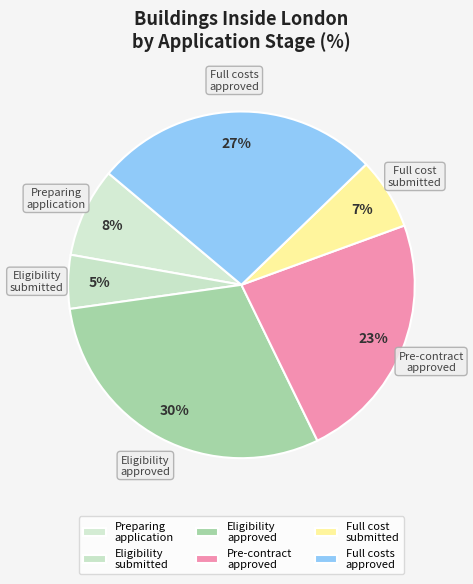

Which slice is the largest?

Eligibility approved